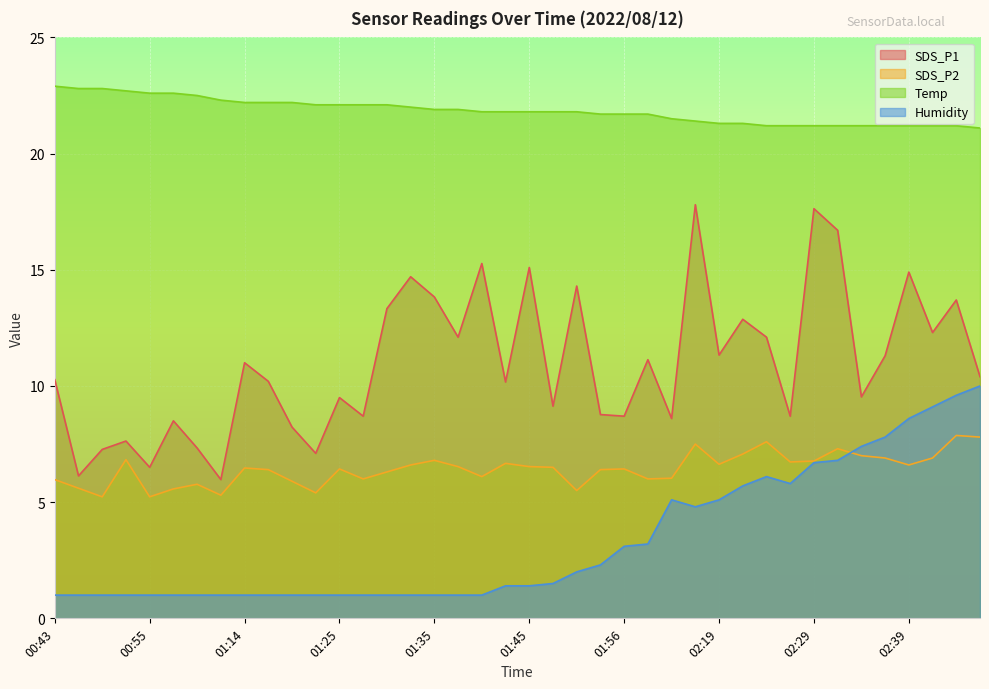

Reading left to right, what are all the values shown in this chart?

SDS_P1: 00:43=10.3	00:48=6.1	00:51=7.3	00:53=7.6	00:55=6.5	00:58=8.5	01:01=7.3	01:11=6.0	01:14=11.0	01:16=10.2	01:19=8.2	01:22=7.1	01:25=9.5	01:27=8.7	01:30=13.3	01:32=14.7	01:35=13.8	01:38=12.1	01:40=15.3	01:43=10.2	01:45=15.1	01:48=9.1	01:51=14.3	01:54=8.8	01:56=8.7	02:01=11.1	02:14=8.6	02:16=17.8	02:19=11.3	02:22=12.9	02:24=12.1	02:27=8.7	02:29=17.6	02:32=16.7	02:34=9.5	02:36=11.3	02:39=14.9	02:41=12.3	02:44=13.7	02:46=10.4
SDS_P2: 00:43=6.0	00:48=5.6	00:51=5.2	00:53=6.8	00:55=5.2	00:58=5.6	01:01=5.8	01:11=5.3	01:14=6.5	01:16=6.4	01:19=5.9	01:22=5.4	01:25=6.4	01:27=6.0	01:30=6.3	01:32=6.6	01:35=6.8	01:38=6.5	01:40=6.1	01:43=6.7	01:45=6.5	01:48=6.5	01:51=5.5	01:54=6.4	01:56=6.4	02:01=6.0	02:14=6.0	02:16=7.5	02:19=6.6	02:22=7.1	02:24=7.6	02:27=6.7	02:29=6.8	02:32=7.3	02:34=7.0	02:36=6.9	02:39=6.6	02:41=6.9	02:44=7.9	02:46=7.8
Temp: 00:43=22.9	00:48=22.8	00:51=22.8	00:53=22.7	00:55=22.6	00:58=22.6	01:01=22.5	01:11=22.3	01:14=22.2	01:16=22.2	01:19=22.2	01:22=22.1	01:25=22.1	01:27=22.1	01:30=22.1	01:32=22.0	01:35=21.9	01:38=21.9	01:40=21.8	01:43=21.8	01:45=21.8	01:48=21.8	01:51=21.8	01:54=21.7	01:56=21.7	02:01=21.7	02:14=21.5	02:16=21.4	02:19=21.3	02:22=21.3	02:24=21.2	02:27=21.2	02:29=21.2	02:32=21.2	02:34=21.2	02:36=21.2	02:39=21.2	02:41=21.2	02:44=21.2	02:46=21.1
Humidity: 00:43=1.0	00:48=1.0	00:51=1.0	00:53=1.0	00:55=1.0	00:58=1.0	01:01=1.0	01:11=1.0	01:14=1.0	01:16=1.0	01:19=1.0	01:22=1.0	01:25=1.0	01:27=1.0	01:30=1.0	01:32=1.0	01:35=1.0	01:38=1.0	01:40=1.0	01:43=1.4	01:45=1.4	01:48=1.5	01:51=2.0	01:54=2.3	01:56=3.1	02:01=3.2	02:14=5.1	02:16=4.8	02:19=5.1	02:22=5.7	02:24=6.1	02:27=5.8	02:29=6.7	02:32=6.8	02:34=7.4	02:36=7.8	02:39=8.6	02:41=9.1	02:44=9.6	02:46=10.0